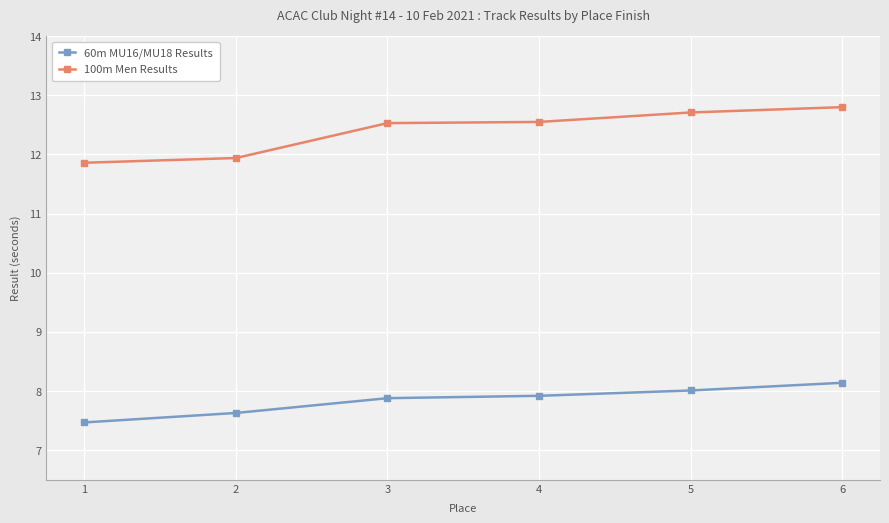

Where does the 100m Men Results series first go above 12?

3